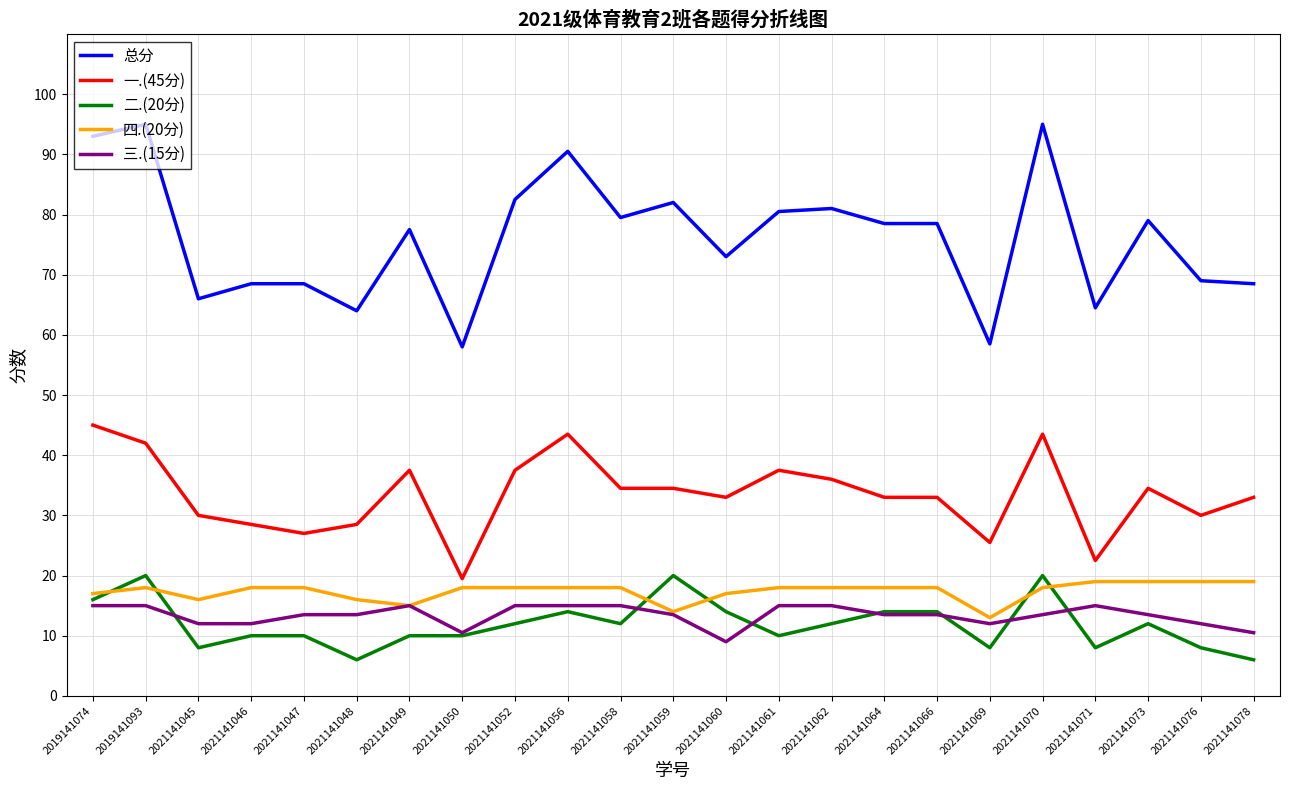

Which series has the widest spread of values?

总分